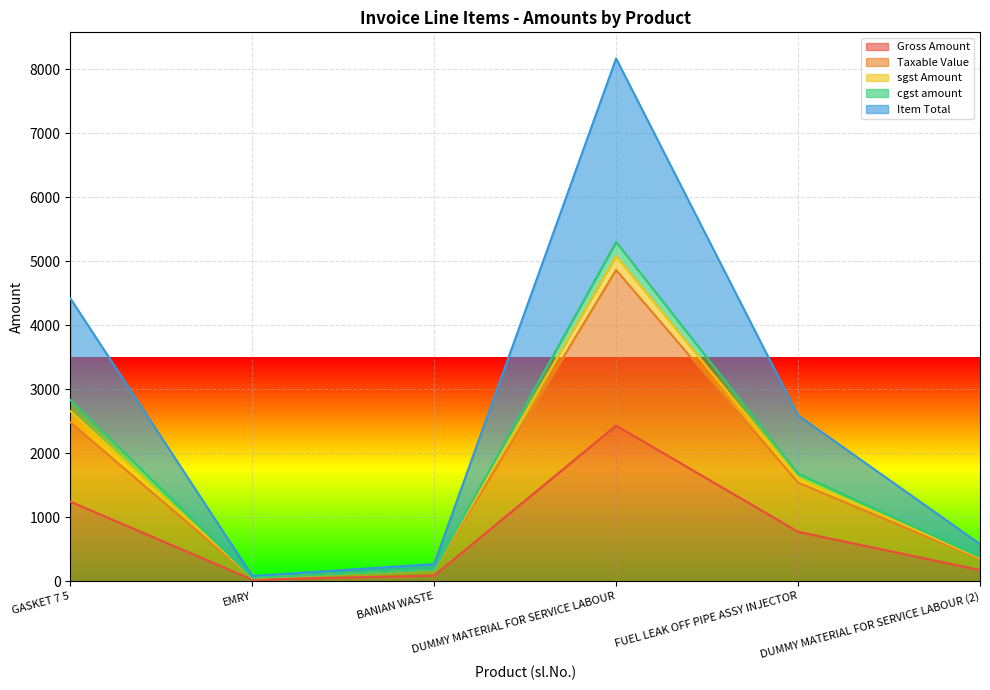

Which category has the highest value in the Item Total series?

DUMMY MATERIAL FOR SERVICE LABOUR